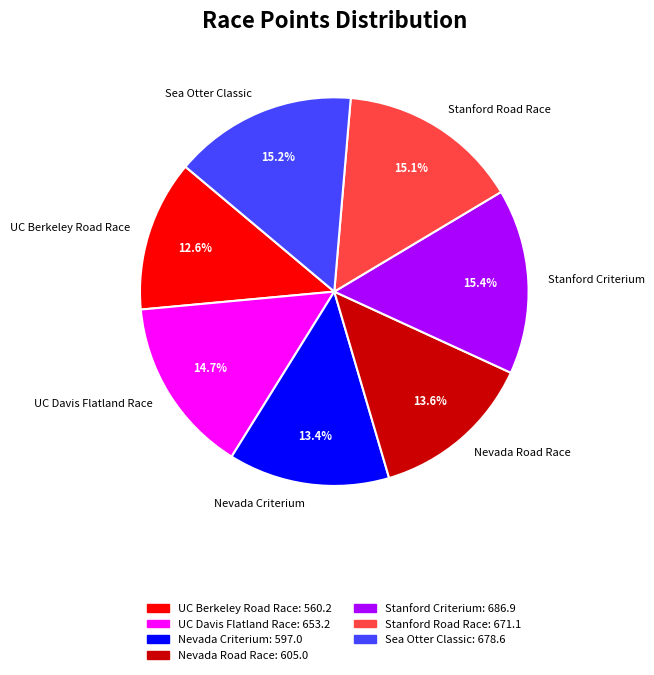

Is it true that UC Berkeley Road Race is 13% of the pie?

True